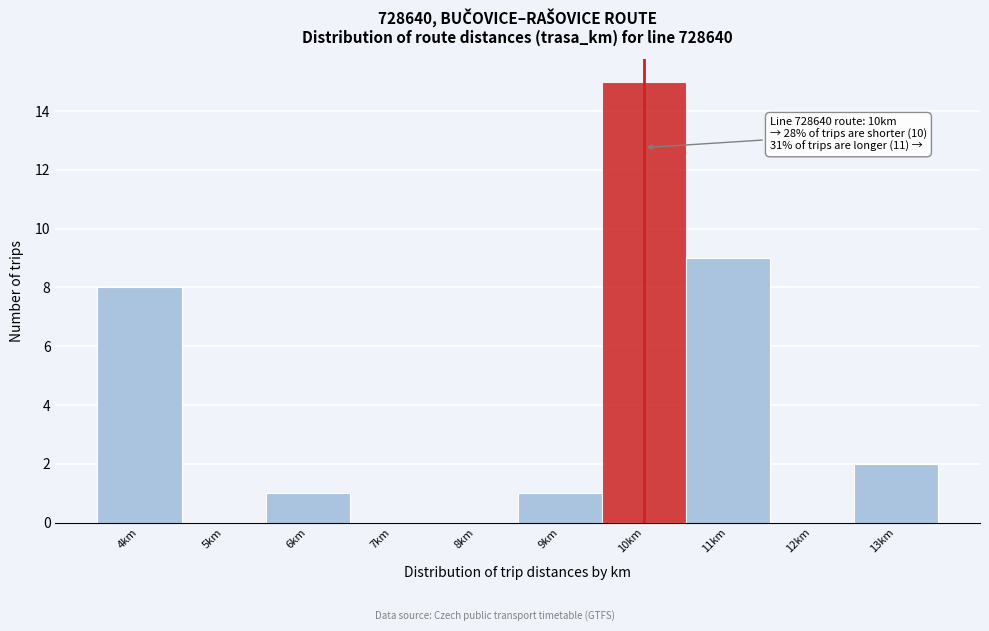

Which range on the x-axis has the tallest bar?

9.5 to 10.5